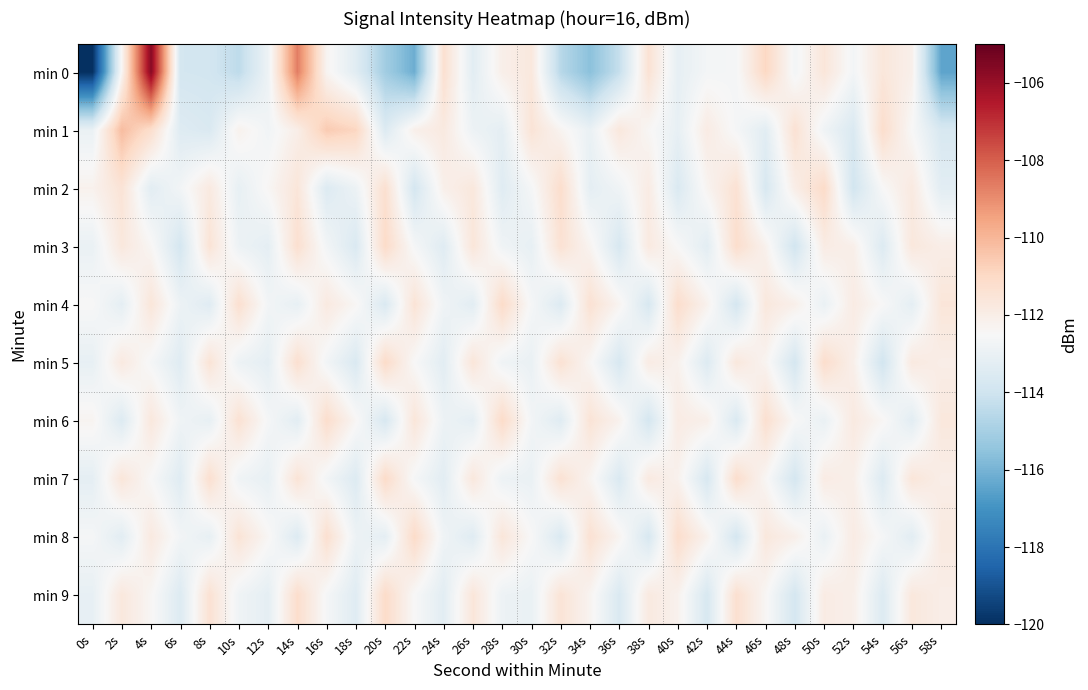

Rank the series at 12s from lowest to highest value.

min 3, min 5, min 9, min 7, min 0, min 1, min 4, min 6, min 2, min 8